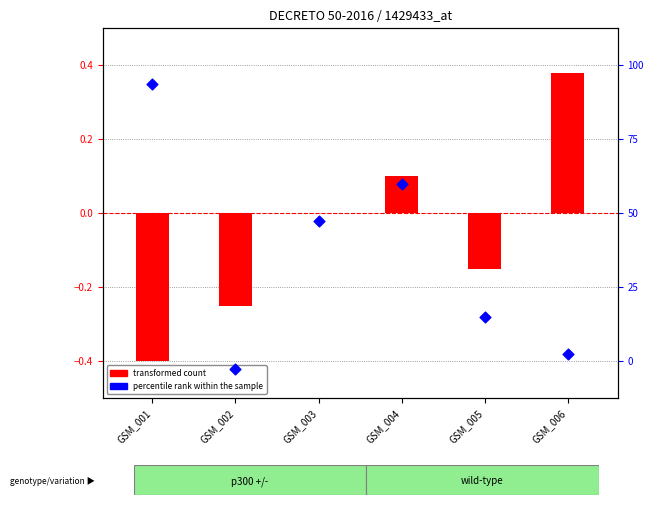

Which series contains the lowest Y value?

percentile rank within the sample